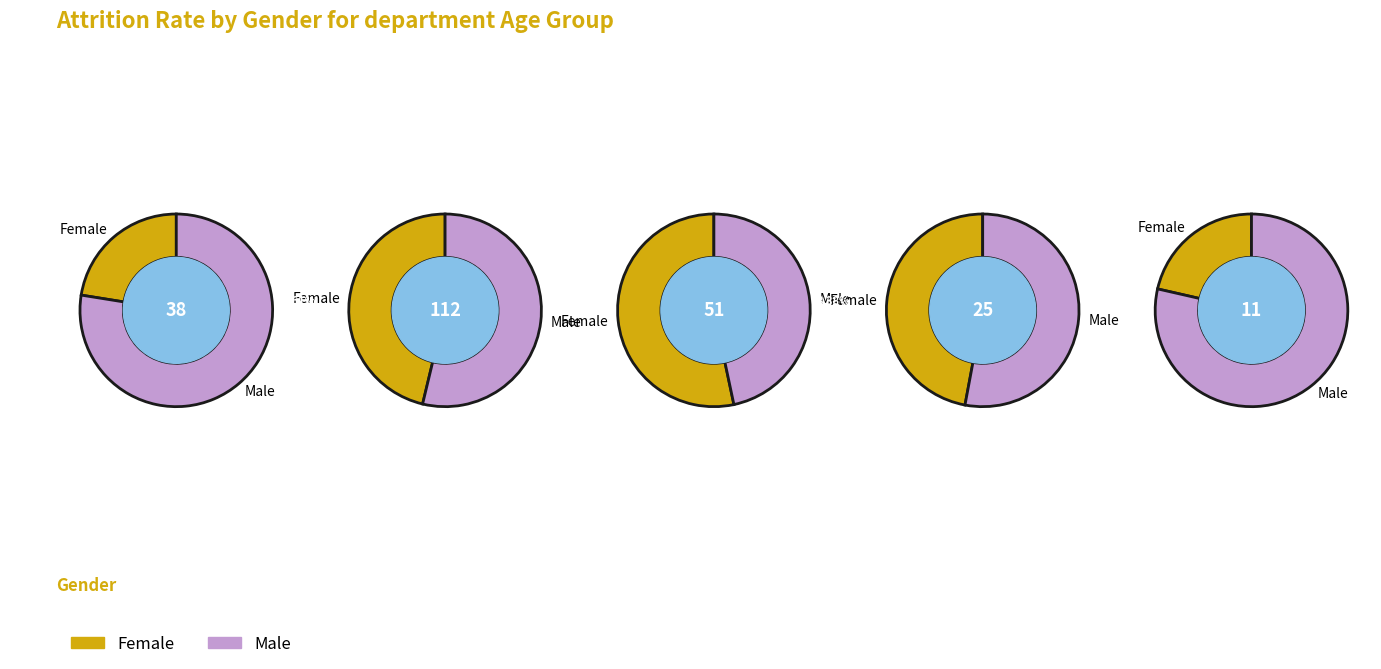

Is it true that 39 is 1% of the pie?

False